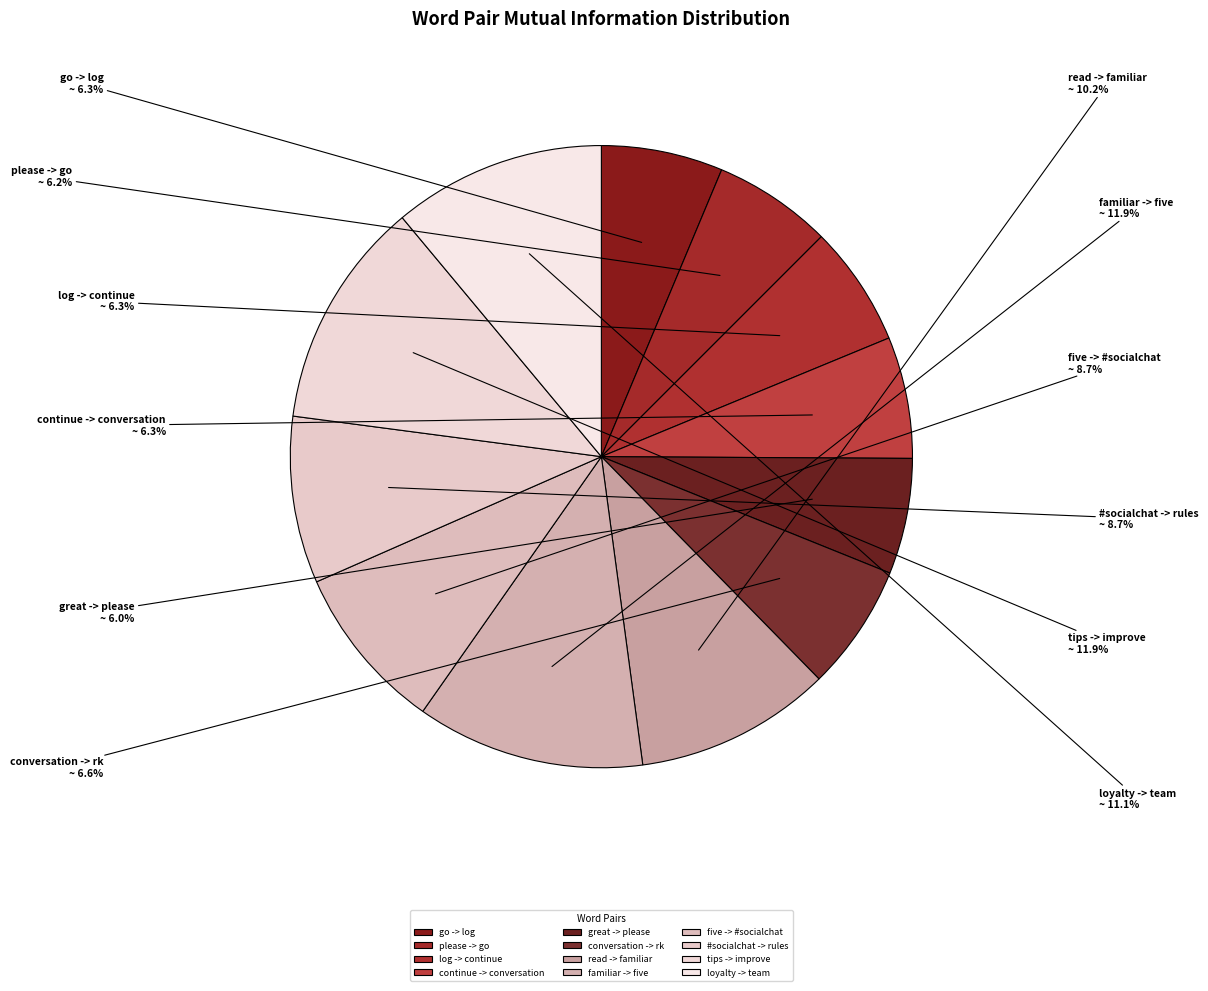

What is the total percentage of continue -> conversation and great -> please?

12.3%